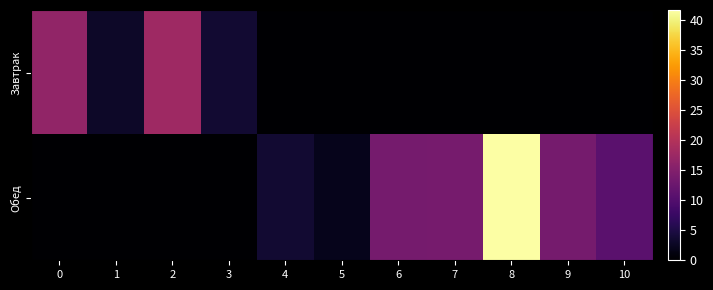

Between 4 and 6, which series saw the biggest shift?

Обед